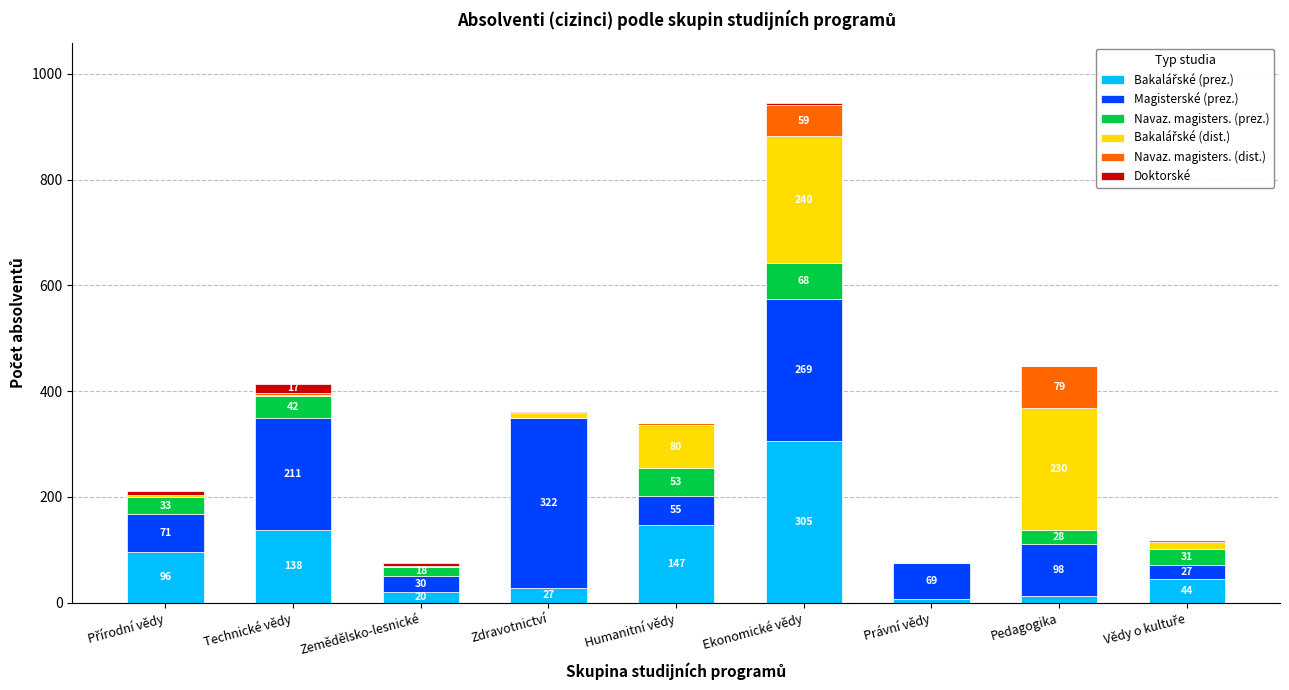

At which category is the sum across all series the highest?

Ekonomické vědy